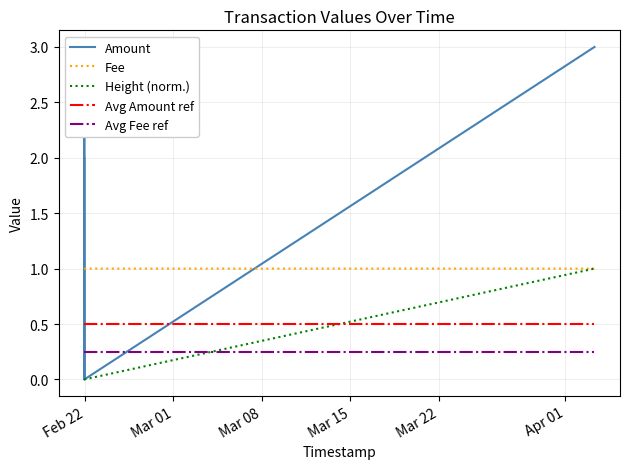

Count the Amount values in the range 0 to 3.

6